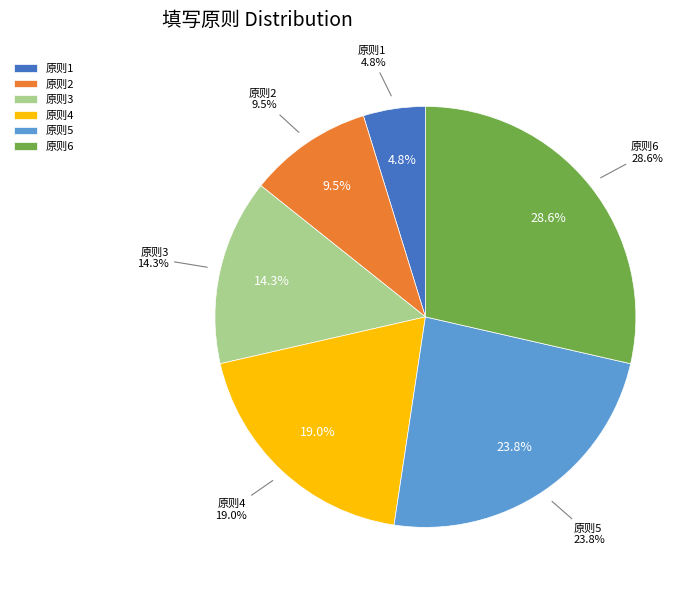

What is the change in value from 4 to 5?

+1